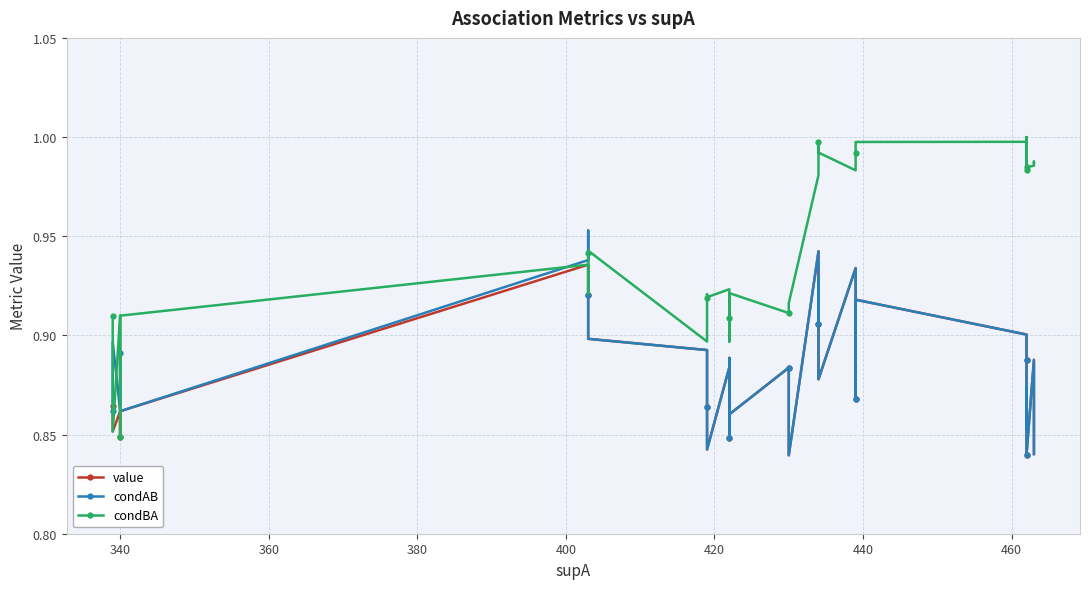

What is the greatest value displayed?

1.0